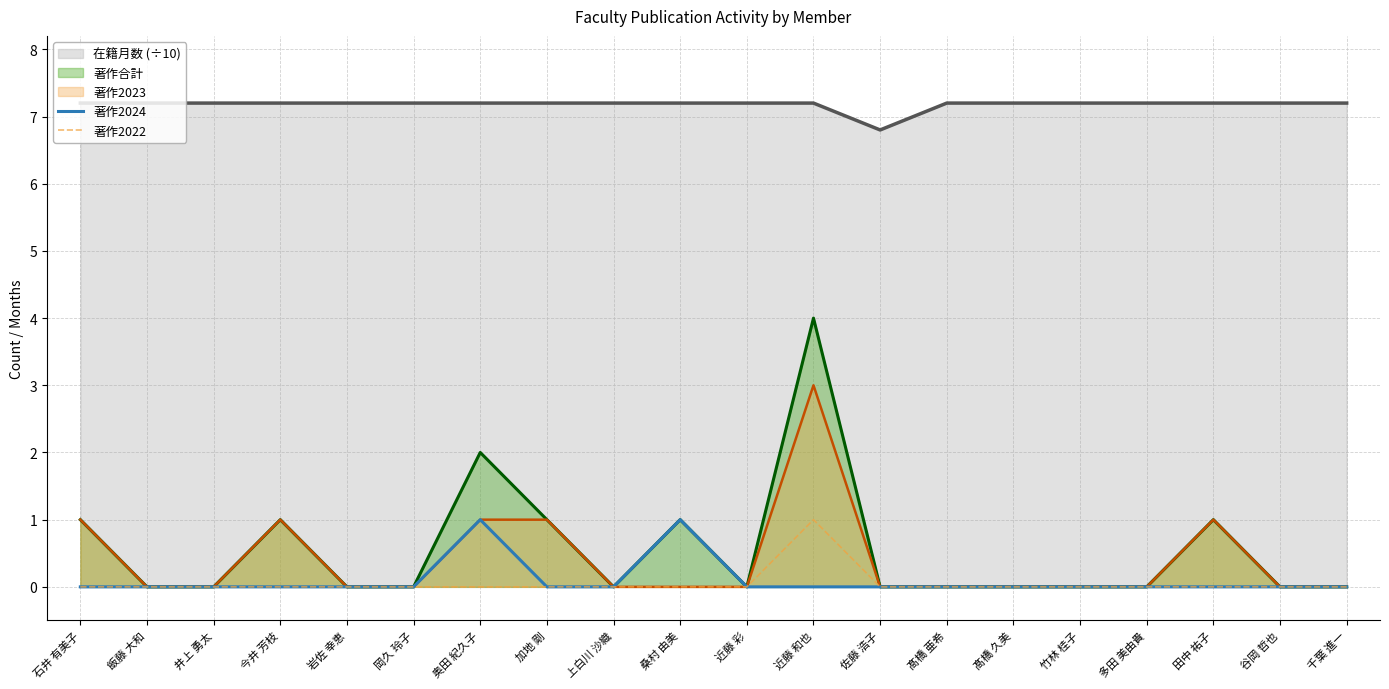

What is the label of the 12th point from the left?

近藤 和也